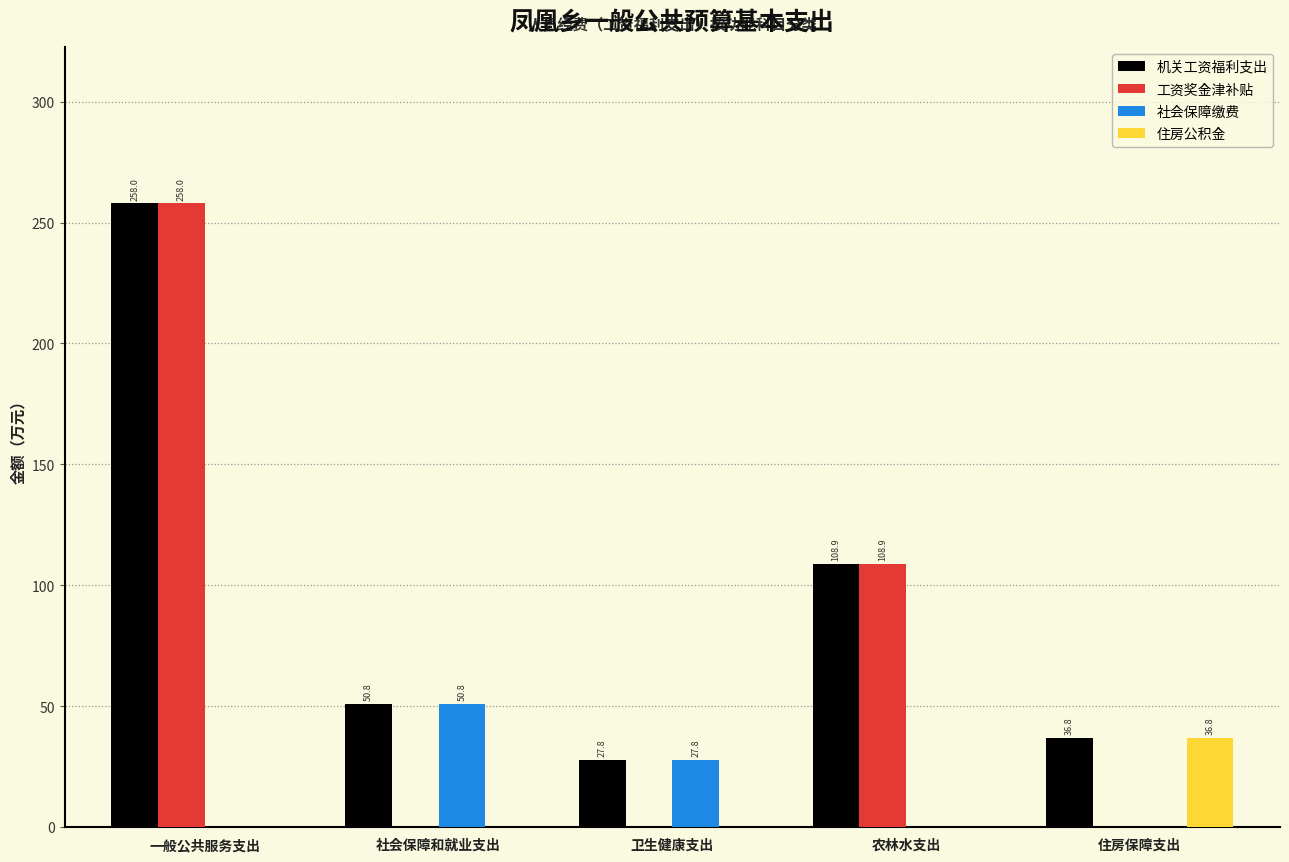

Between 一般公共服务支出 and 社会保障和就业支出, which series saw the biggest shift?

工资奖金津补贴